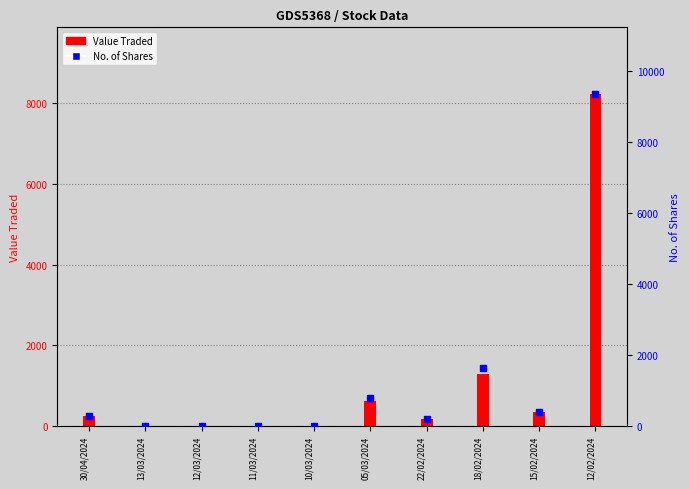

Which series reaches the minimum Y coordinate?

Value Traded